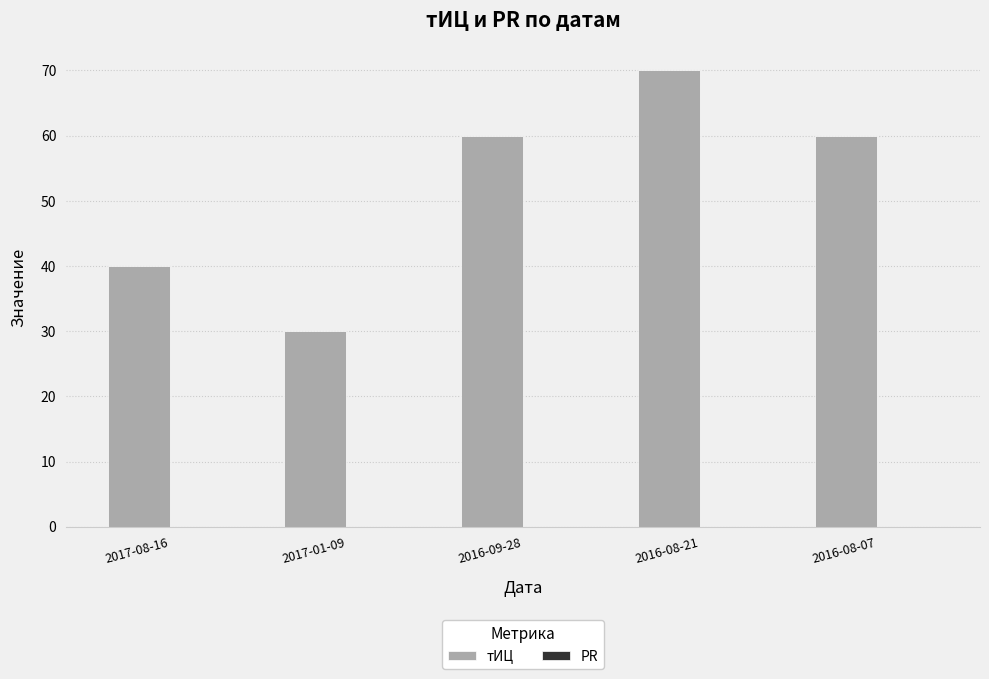

The value at 2016-09-28 is 18. True or false?

False